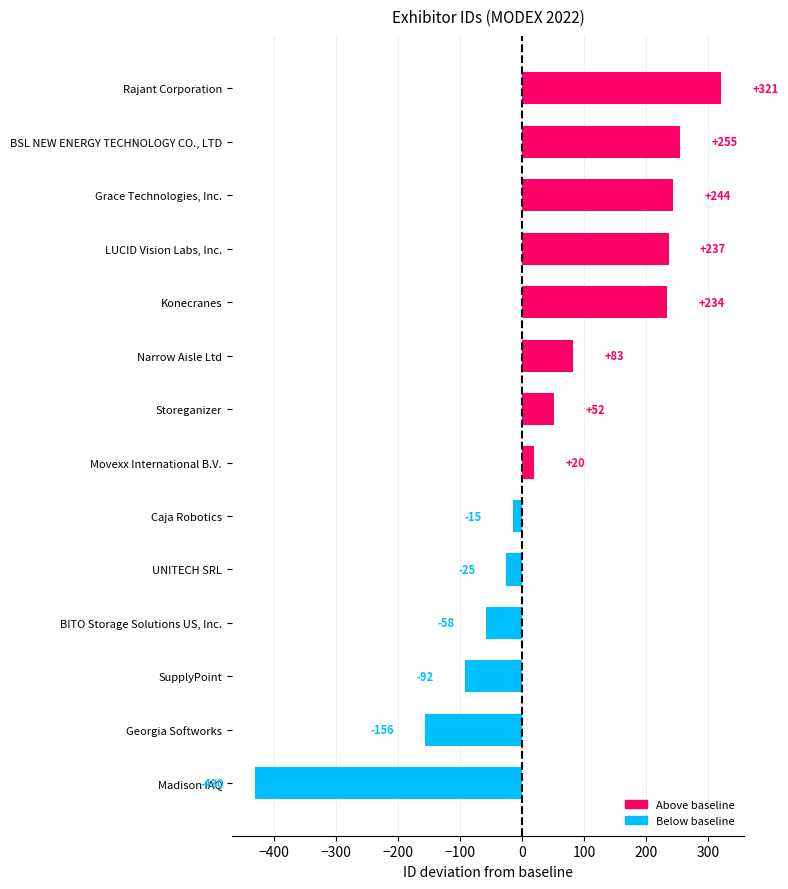

How many categories are shown in the chart?

14